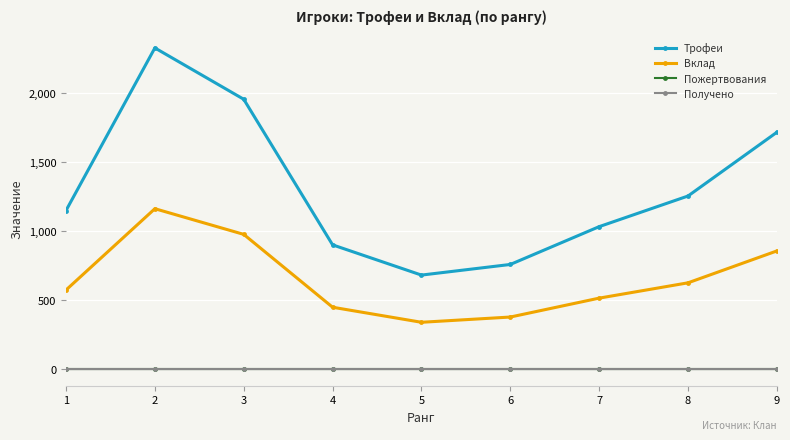

Does the chart have visible grid lines?

Yes